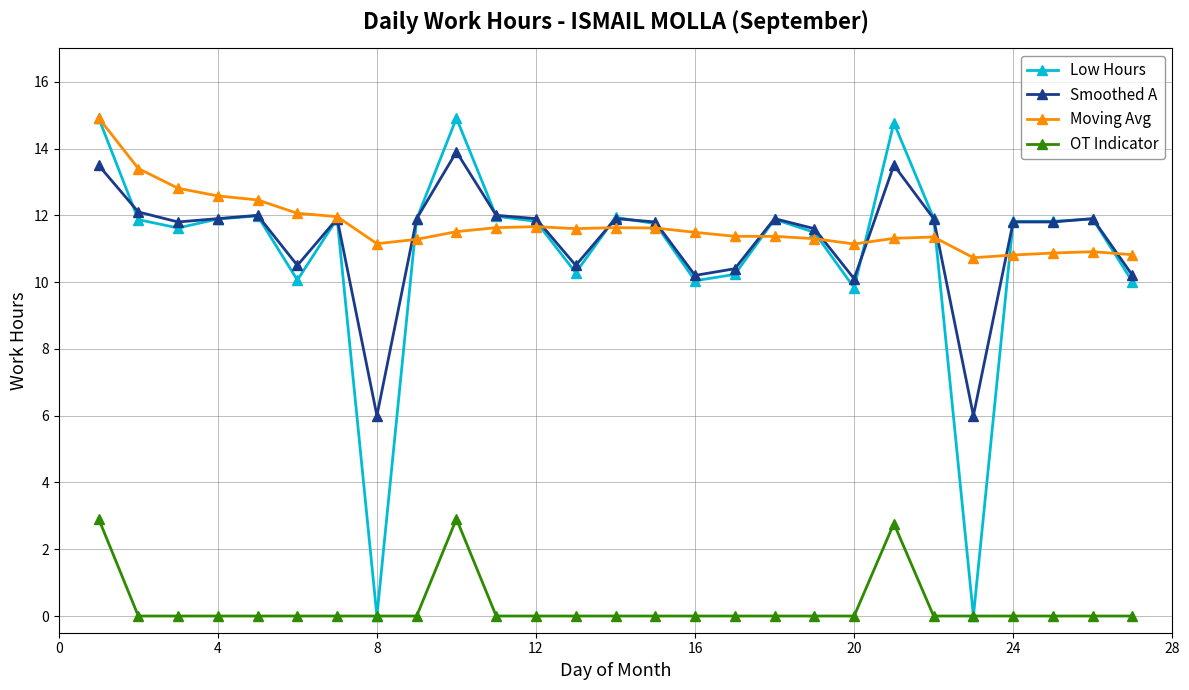

At how many categories does at least one series exceed 8?

27